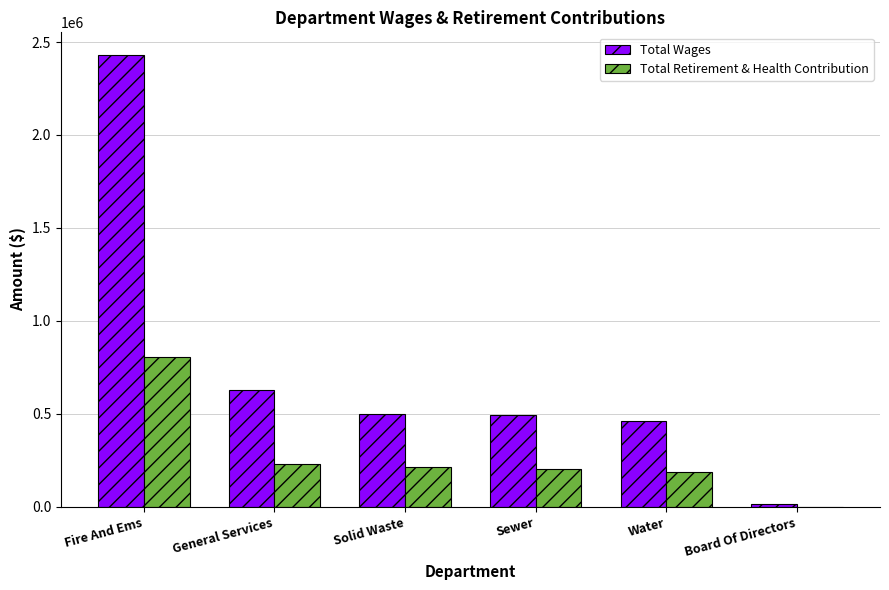

What are all the series names shown in the legend?

Total Wages, Total Retirement & Health Contribution